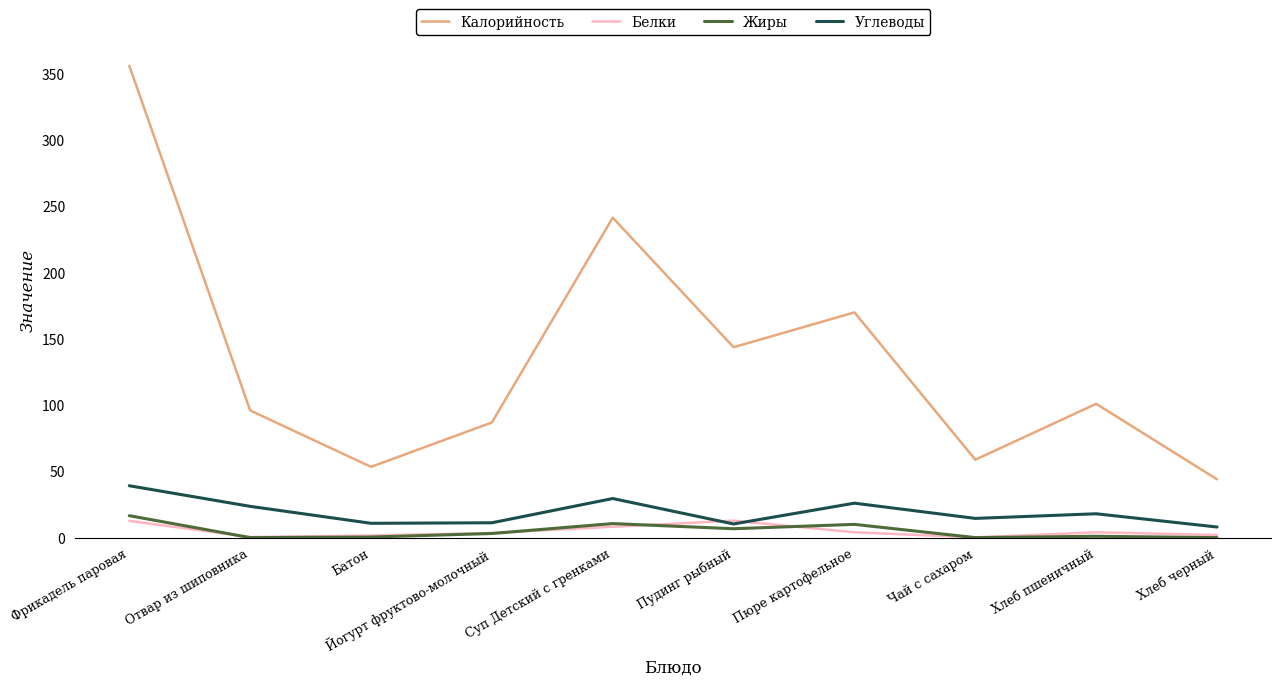

True or false: Углеводы and Калорийность intersect in this chart.

False